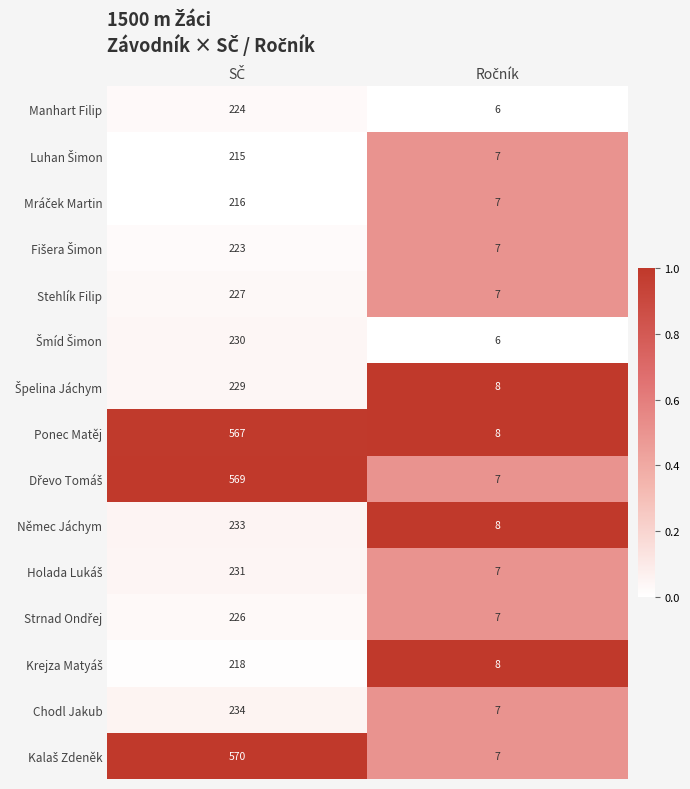

What is the average value of the Ponec Matěj series?

288